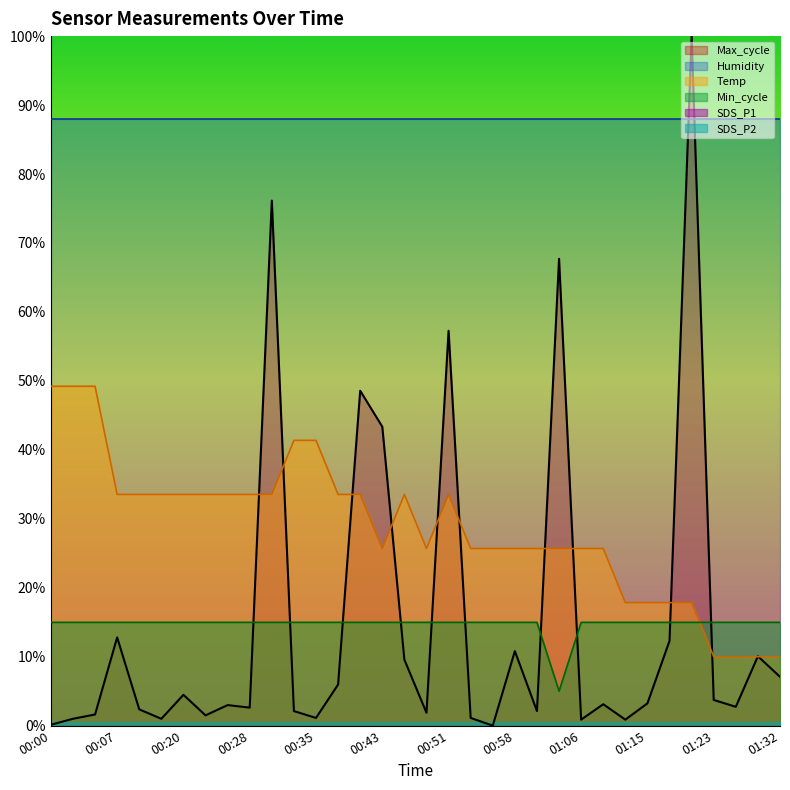

At how many categories does at least one series exceed 72?

34